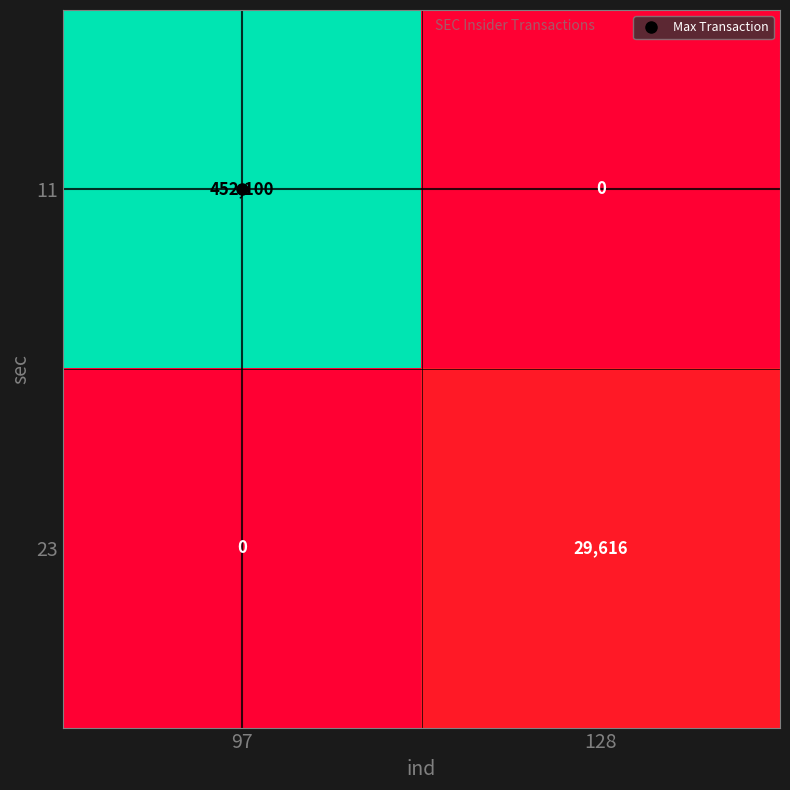

The 11 series shows 0 at 128. True or false?

True